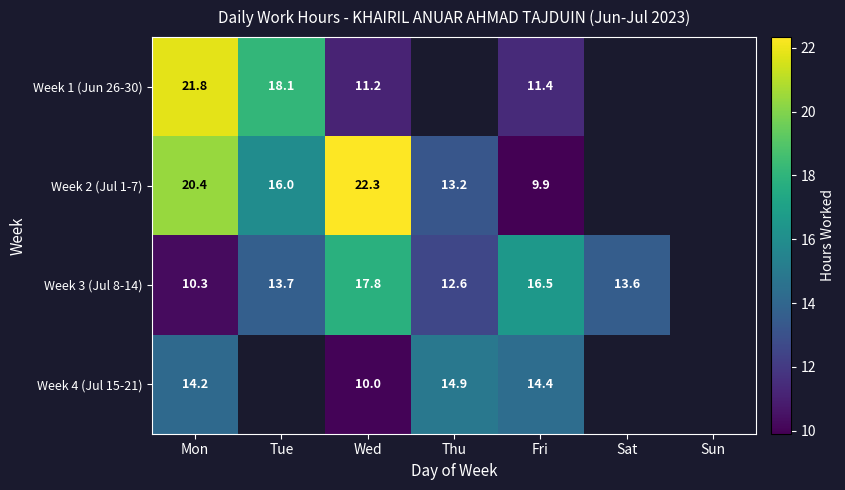

Is the value of Week 2 (Jul 1-7) at Tue greater than the value of Week 3 (Jul 8-14) at Sat?

Yes